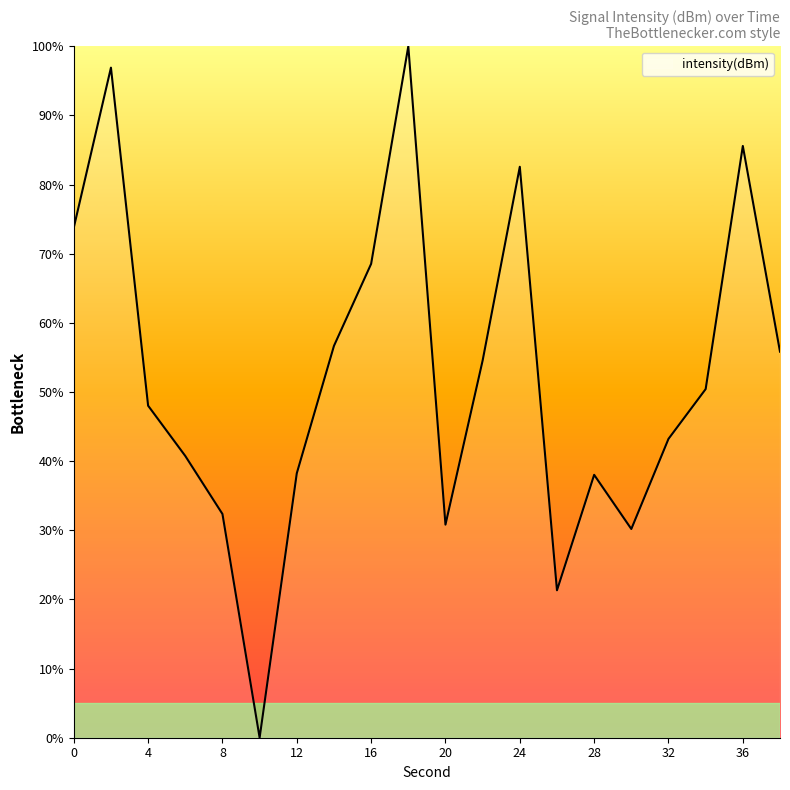

What is the difference between the maximum and minimum values?

100.0